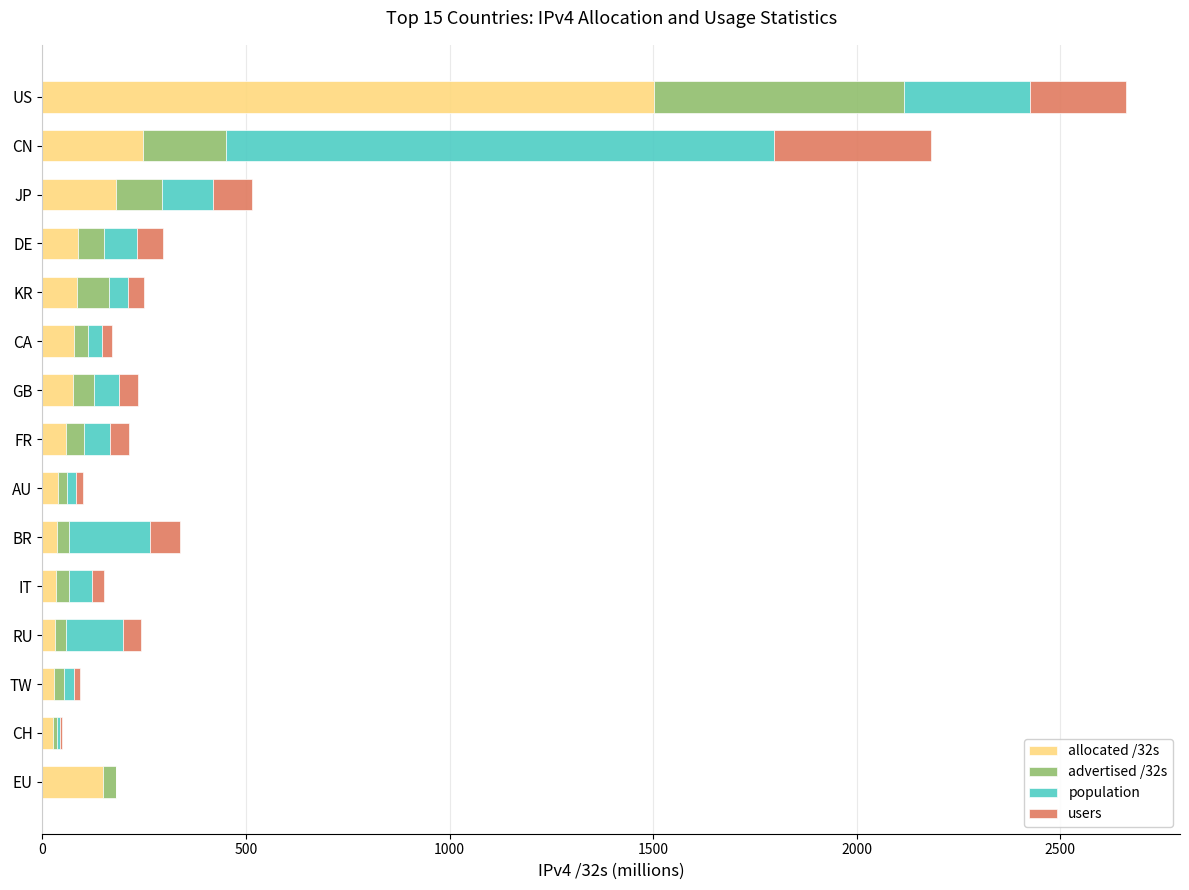

What is the total value across all series at US?

2660.6